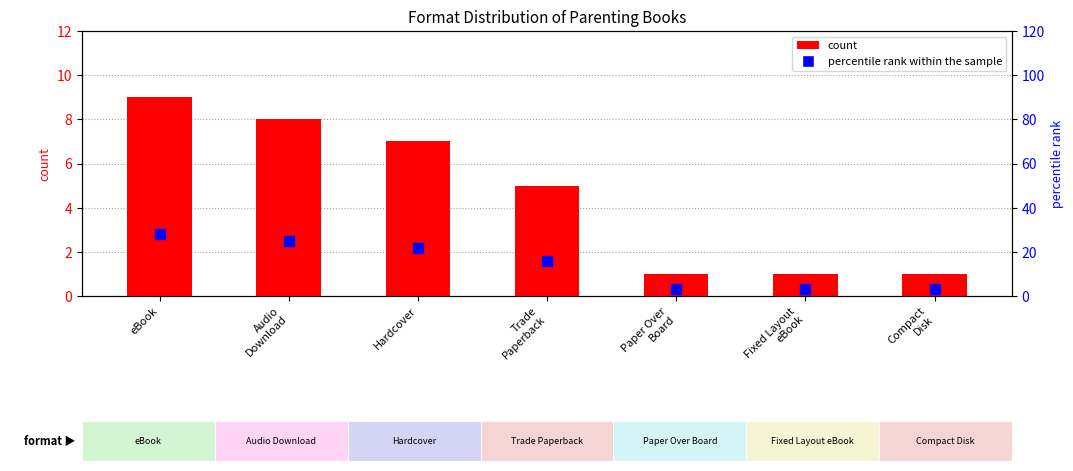

At which category is the sum across all series the highest?

eBook